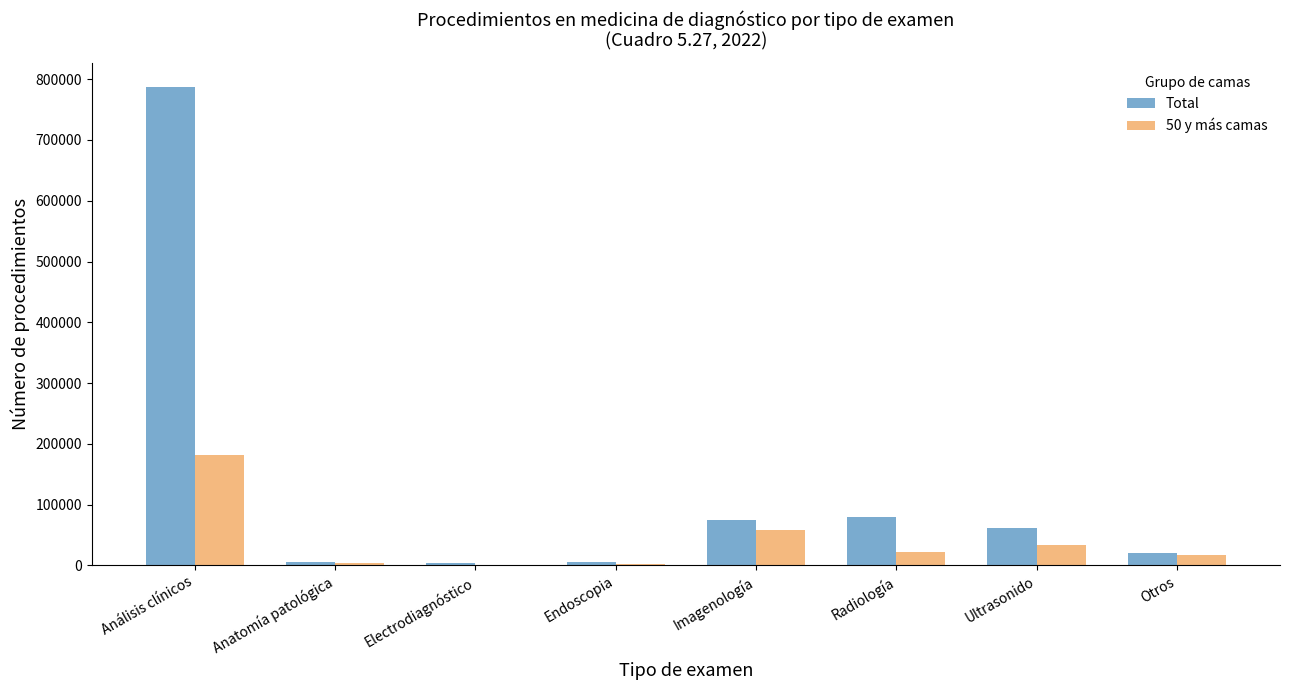

Are the bars grouped side by side (vs. stacked)?

Yes